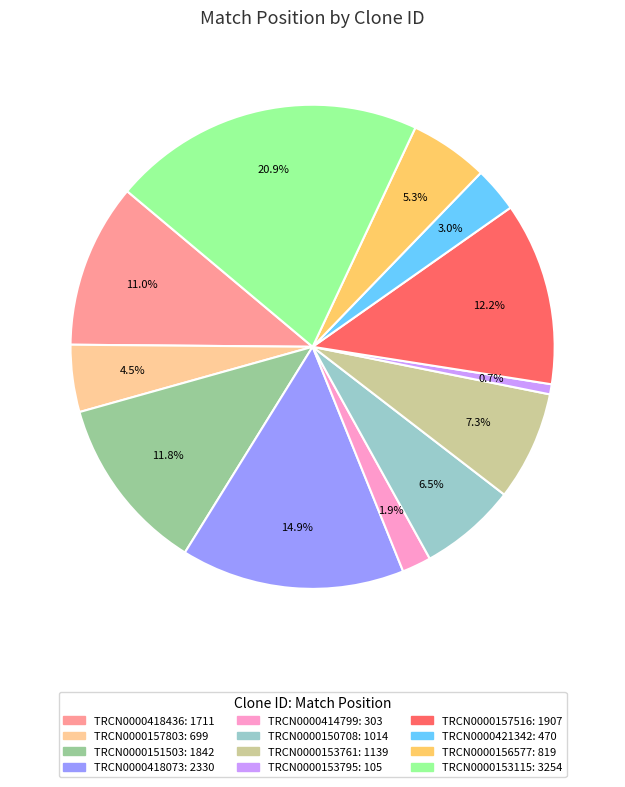

Is there a majority slice in this chart?

No